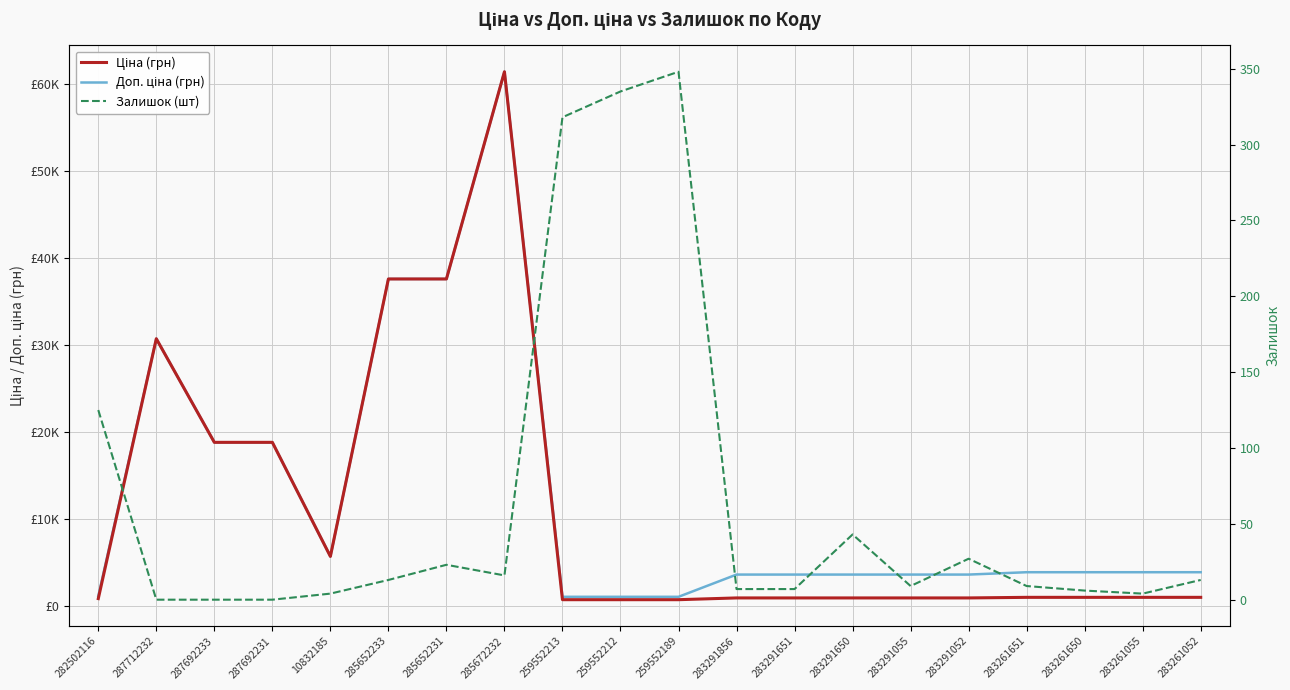

True or false: Ціна (грн) and Залишок (шт) intersect in this chart.

False